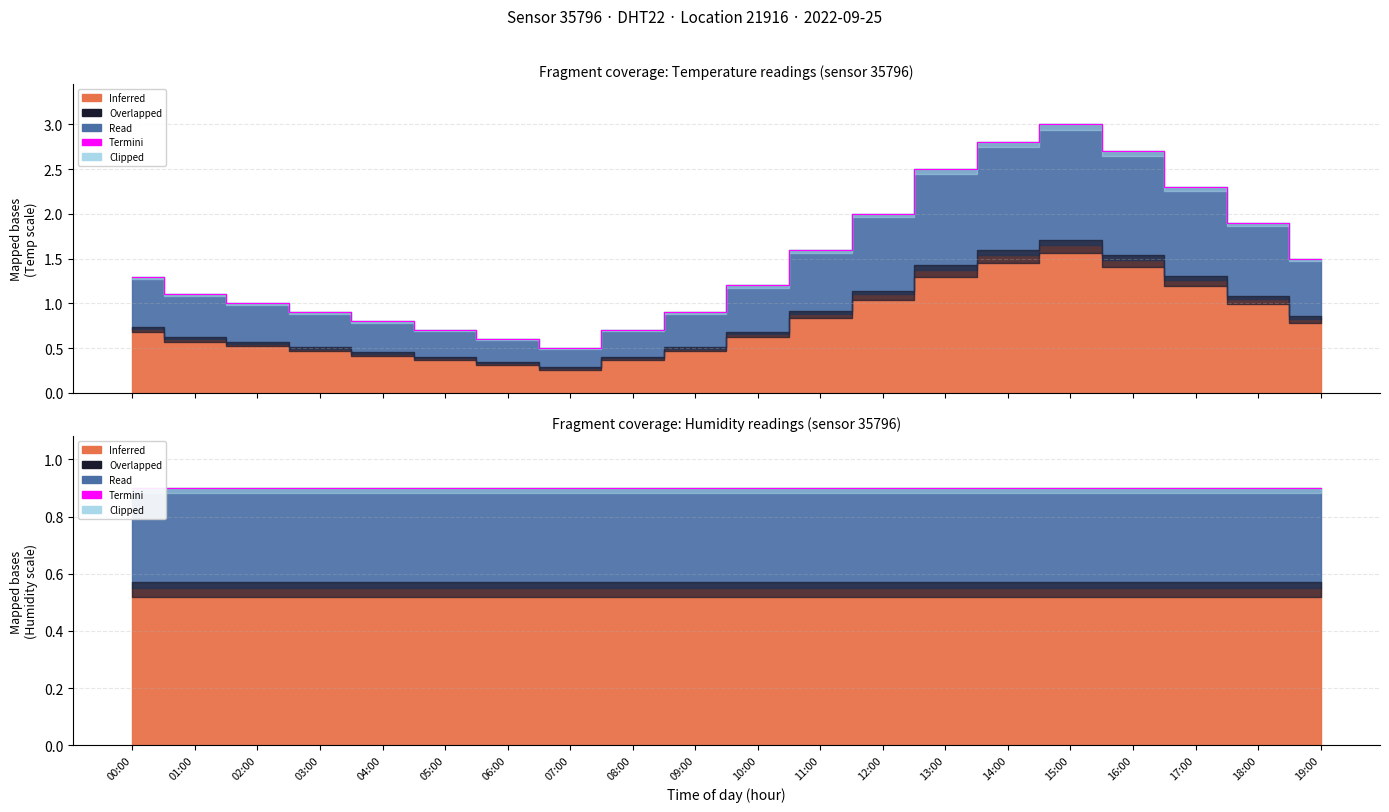

What is the average value?

1.5